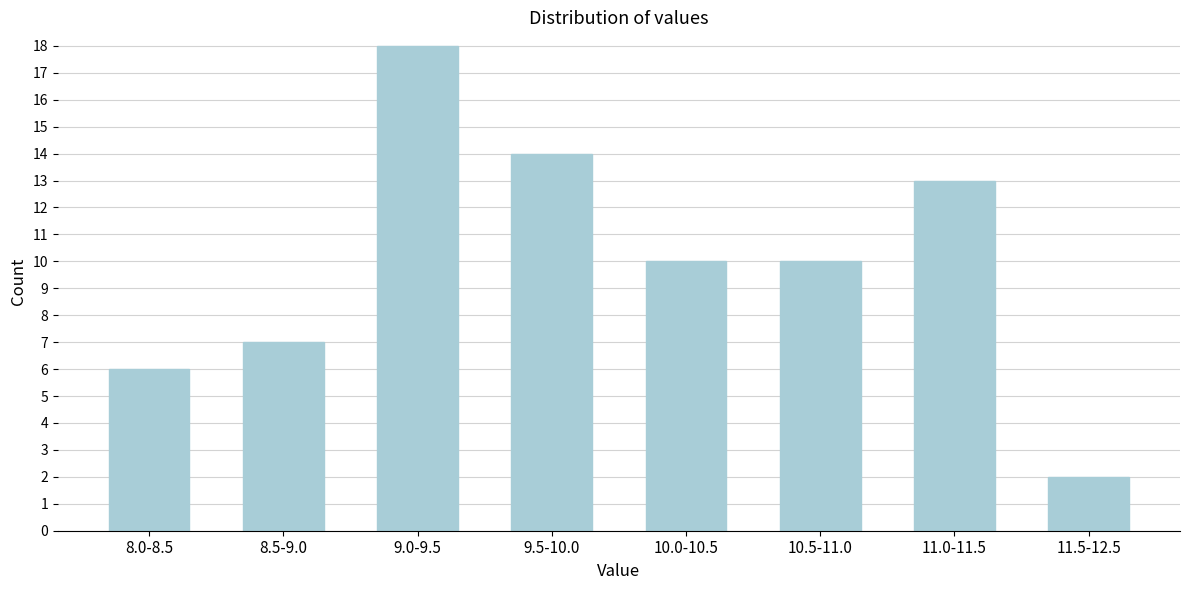

Reading left to right, transcribe all the data shown in this chart.

6	7	18	14	10	10	13	2